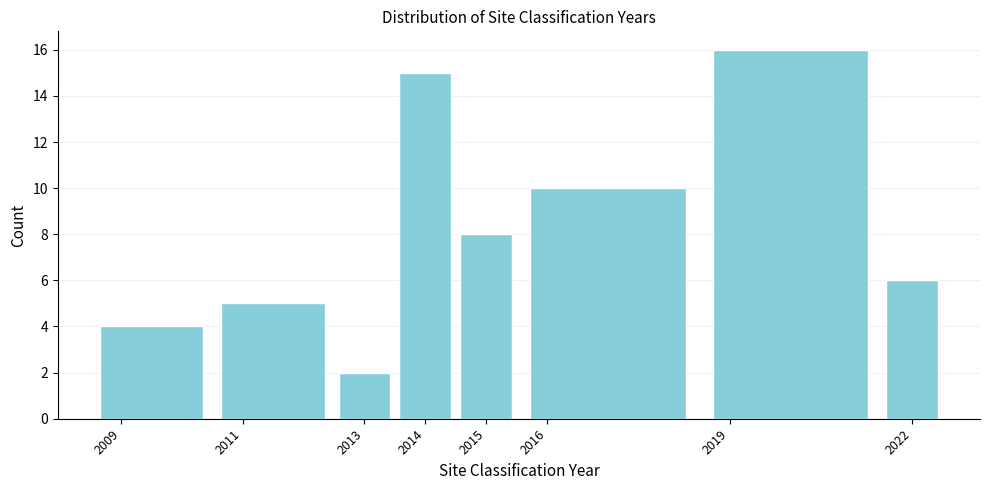

Over which range of the x-axis is the bar tallest?

2018.5 to 2021.5